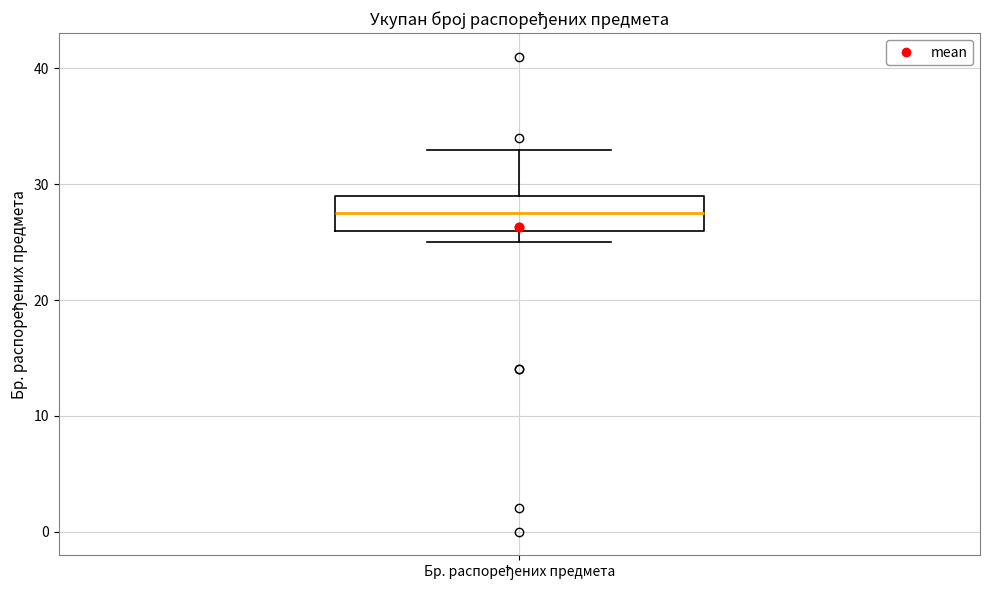

Read this box plot against the y-axis: the position of the median line, the range covered by the box, and the ends of both whiskers. The values are not printed on the chart, so give them approximately, as read against the axis.

median 28, box 26 to 29, whiskers 25 to 33